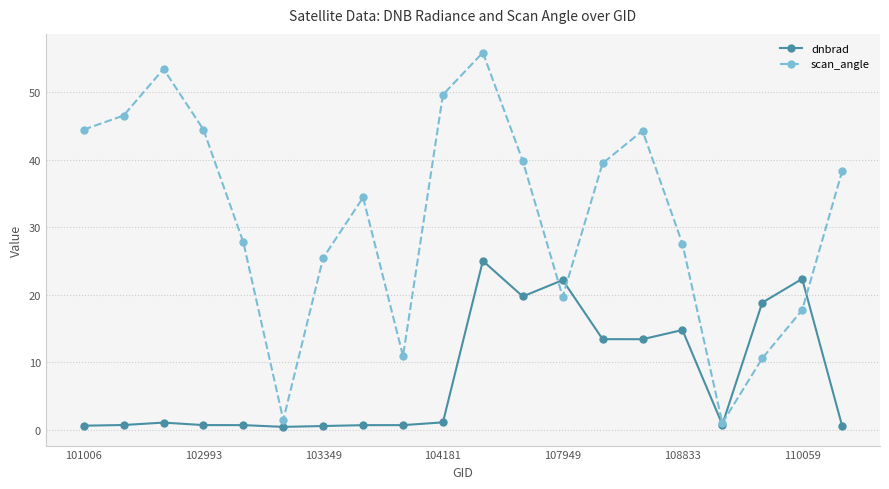

Rank the series by their maximum value, from lowest to highest.

dnbrad, scan_angle